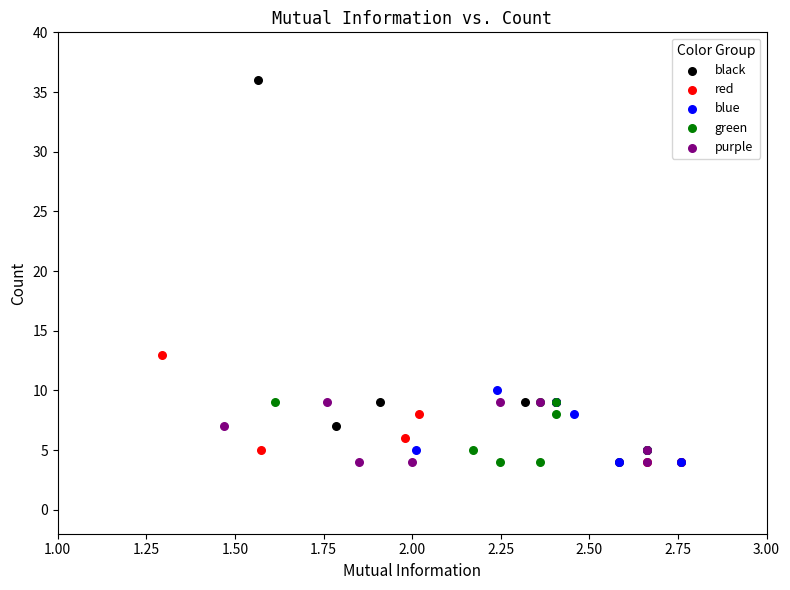

Which series has the widest spread of Y values?

black